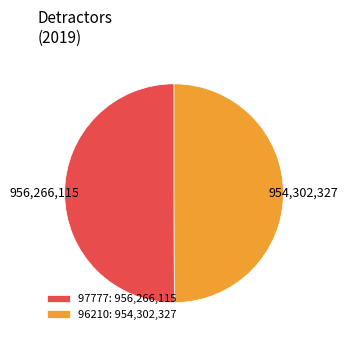

What is the ratio of the value at 96210: 954,302,327 to the value at 97777: 956,266,115?

1.0